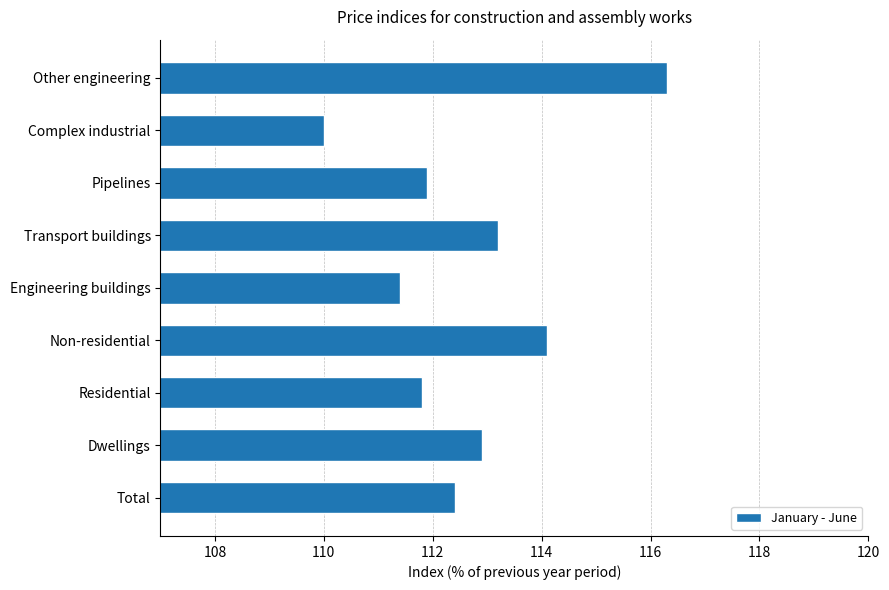

Does the chart contain stacked bars?

No